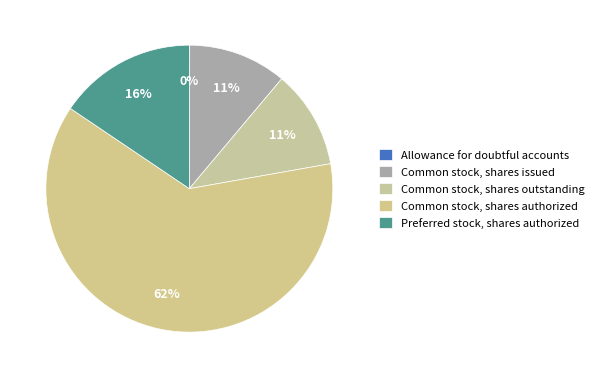

To the nearest percent, what portion does Common stock, shares issued represent?

11%